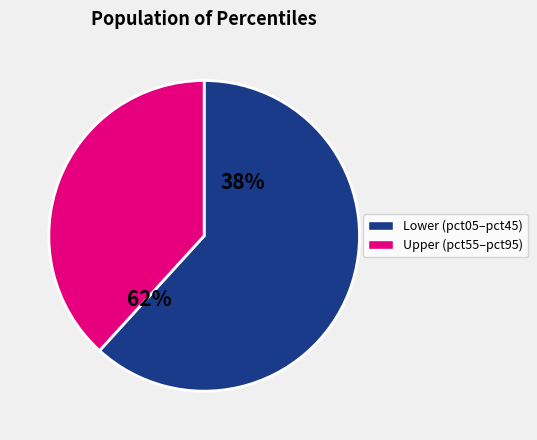

Combined, do pct35 and pct45 account for over 50%?

No